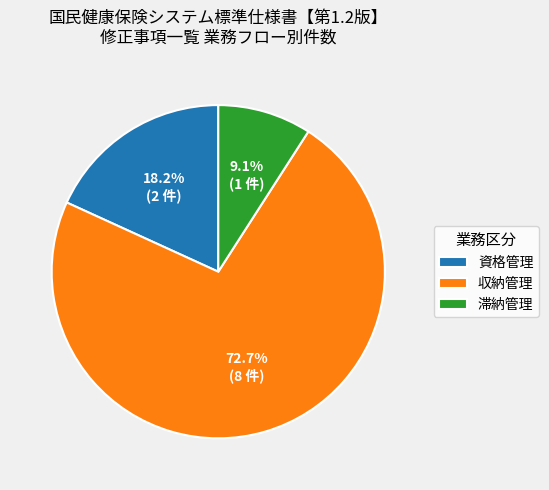

Is 収納管理 the majority of the pie?

Yes